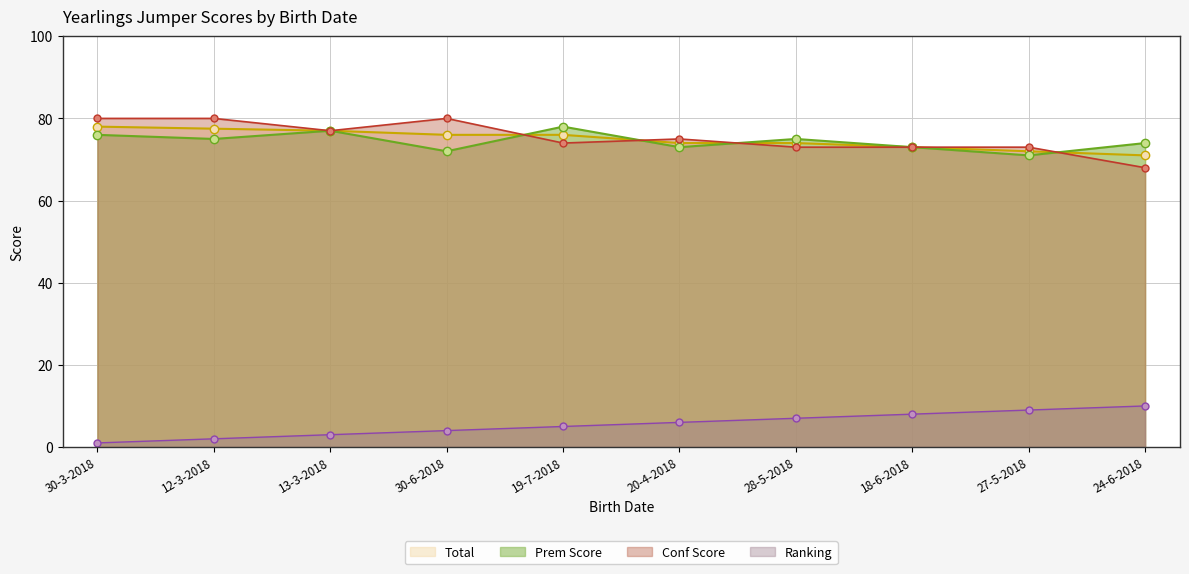

How many data points in Prem Score are less than 75?

5